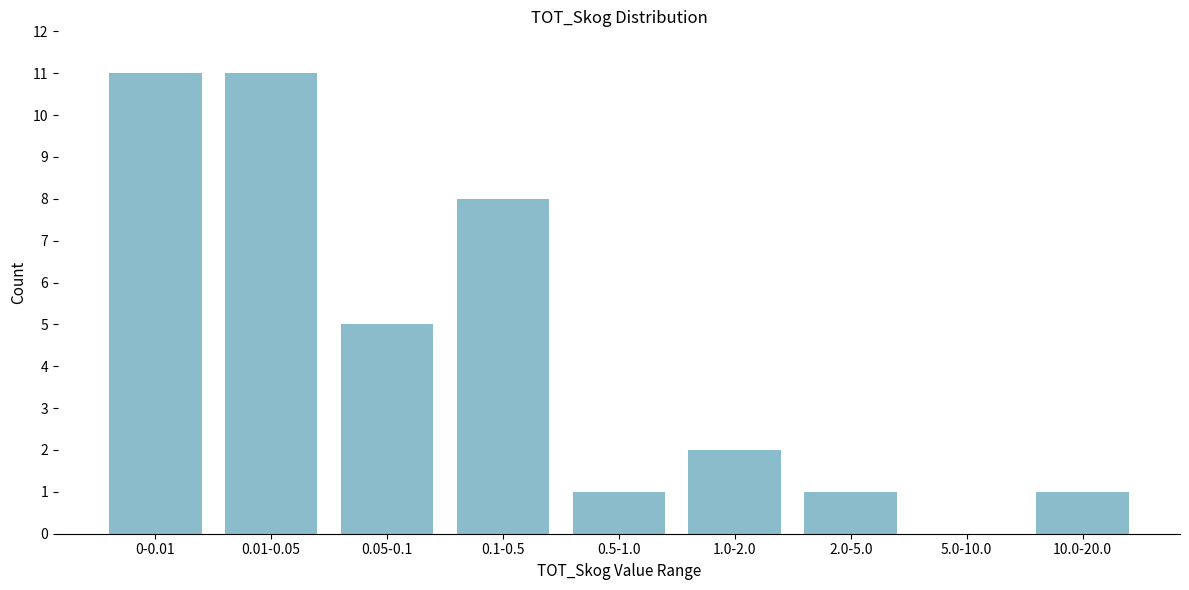

Reading left to right, list all the values displayed in this chart.

0-0.01=11	0.01-0.05=11	0.05-0.1=5	0.1-0.5=8	0.5-1.0=1	1.0-2.0=2	2.0-5.0=1	5.0-10.0=0	10.0-20.0=1